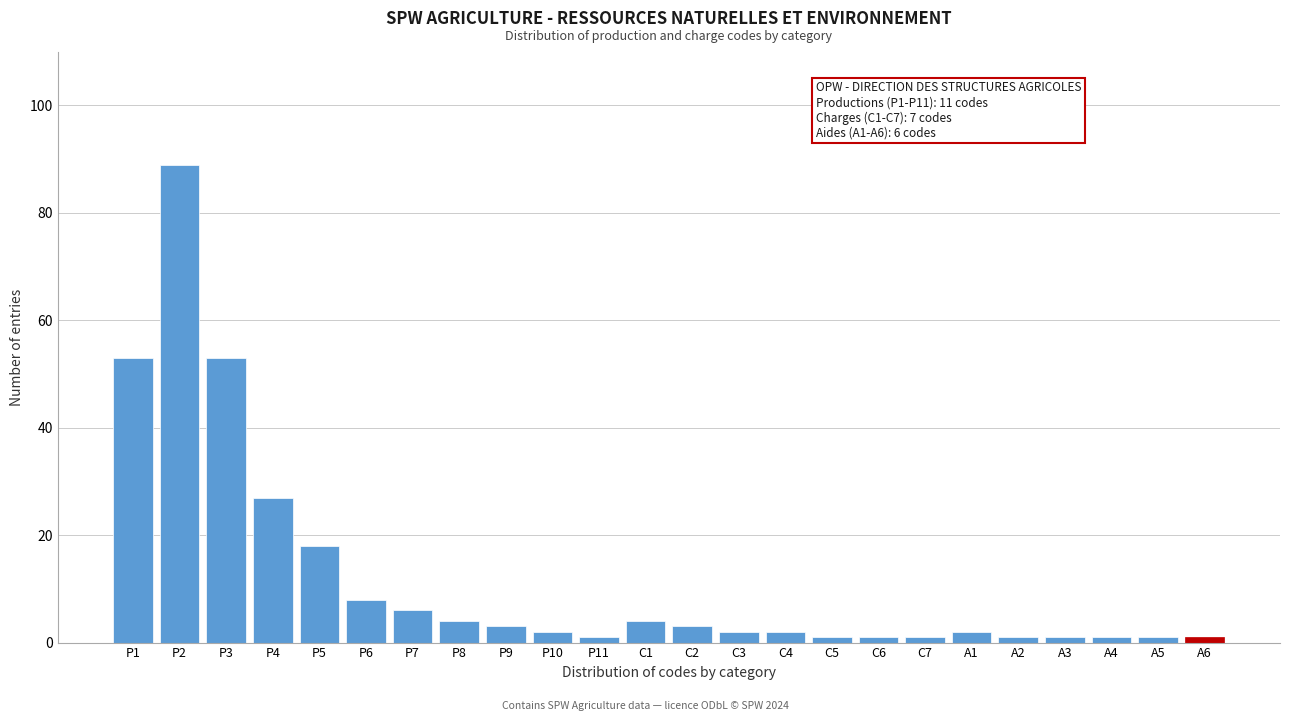

Reading left to right, list all the values displayed in this chart.

P1=53	P2=89	P3=53	P4=27	P5=18	P6=8	P7=6	P8=4	P9=3	P10=2	P11=1	C1=4	C2=3	C3=2	C4=2	C5=1	C6=1	C7=1	A1=2	A2=1	A3=1	A4=1	A5=1	A6=1